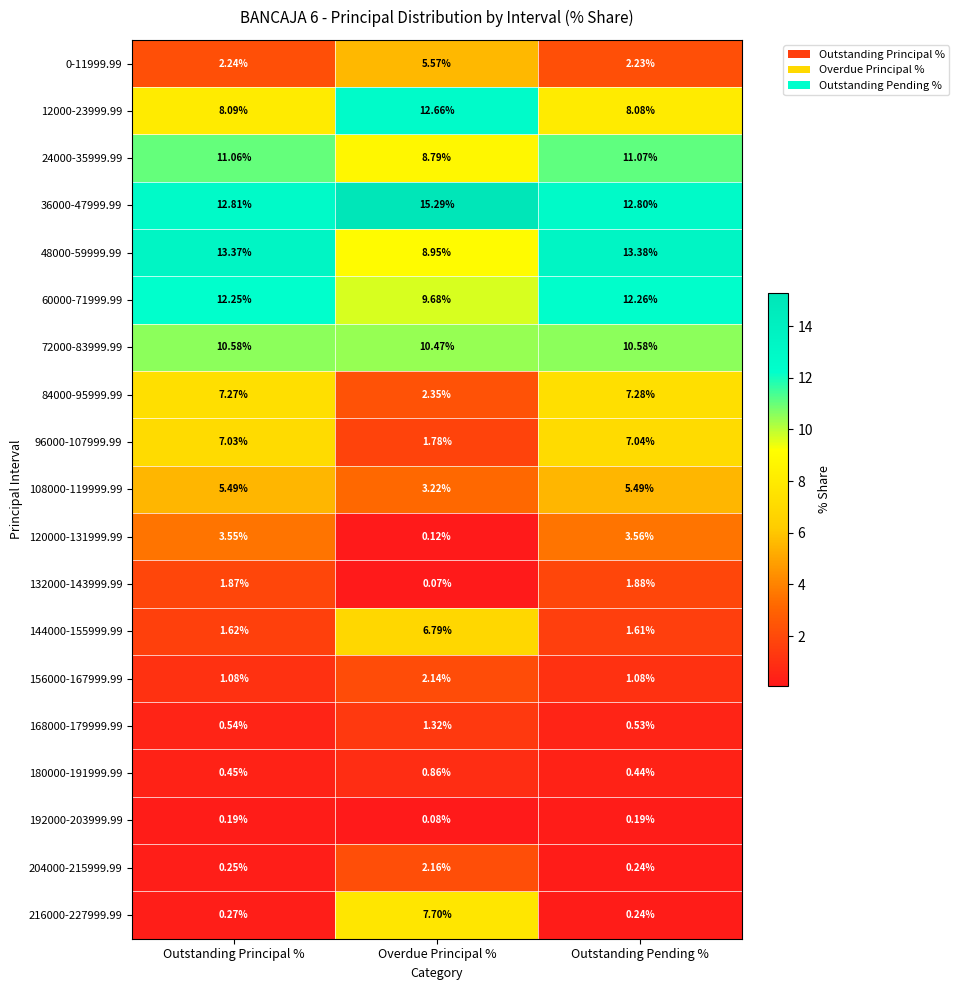

At which label is 60000-71999.99 closest to 10?

Overdue Principal %